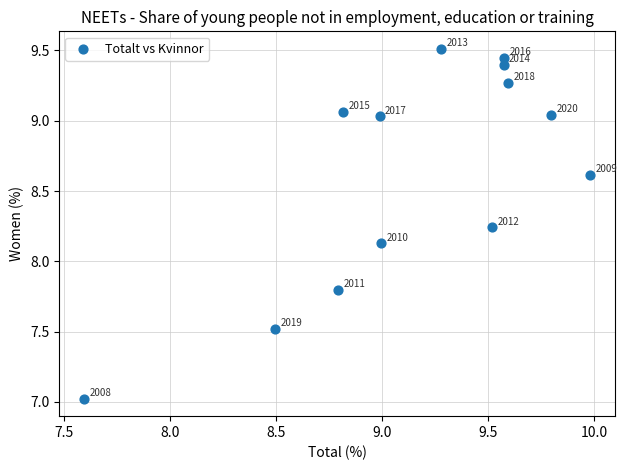

What is the range of X values (max minus min)?

2.4